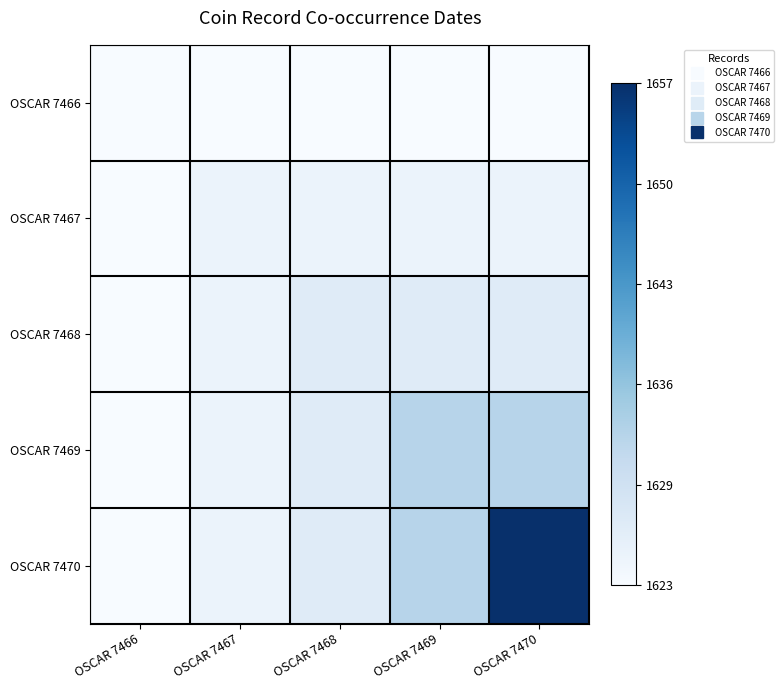

Reading left to right, what are all the values shown in this chart?

OSCAR 7466: OSCAR 7466=0.0	OSCAR 7467=0.0	OSCAR 7468=0.0	OSCAR 7469=0.0	OSCAR 7470=0.0
OSCAR 7467: OSCAR 7466=0.0	OSCAR 7467=0.1	OSCAR 7468=0.1	OSCAR 7469=0.1	OSCAR 7470=0.1
OSCAR 7468: OSCAR 7466=0.0	OSCAR 7467=0.1	OSCAR 7468=0.1	OSCAR 7469=0.1	OSCAR 7470=0.1
OSCAR 7469: OSCAR 7466=0.0	OSCAR 7467=0.1	OSCAR 7468=0.1	OSCAR 7469=0.3	OSCAR 7470=0.3
OSCAR 7470: OSCAR 7466=0.0	OSCAR 7467=0.1	OSCAR 7468=0.1	OSCAR 7469=0.3	OSCAR 7470=1.0